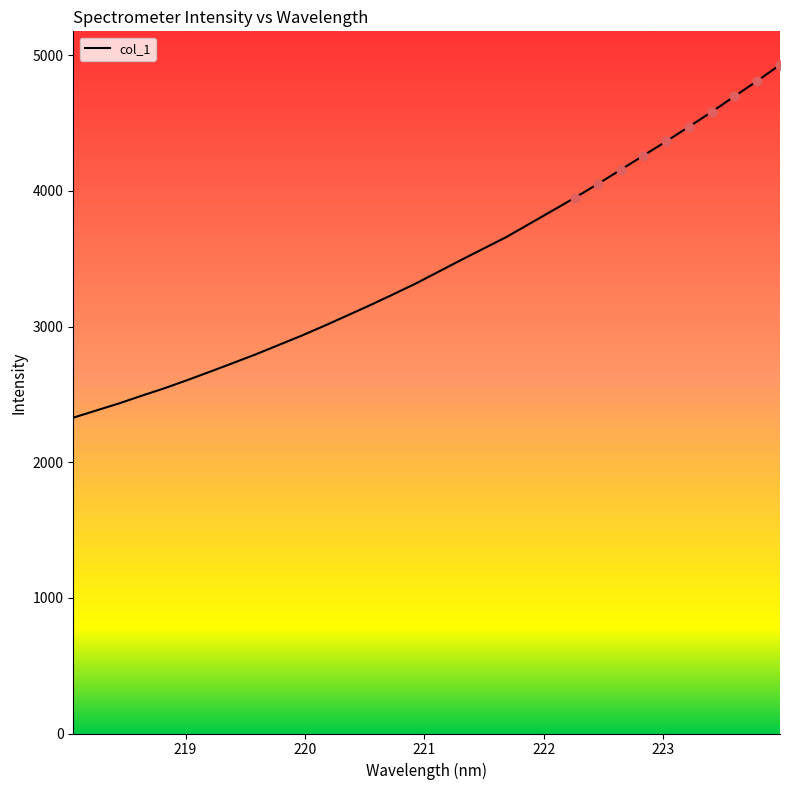

What is the minimum value shown in the chart?

2328.4